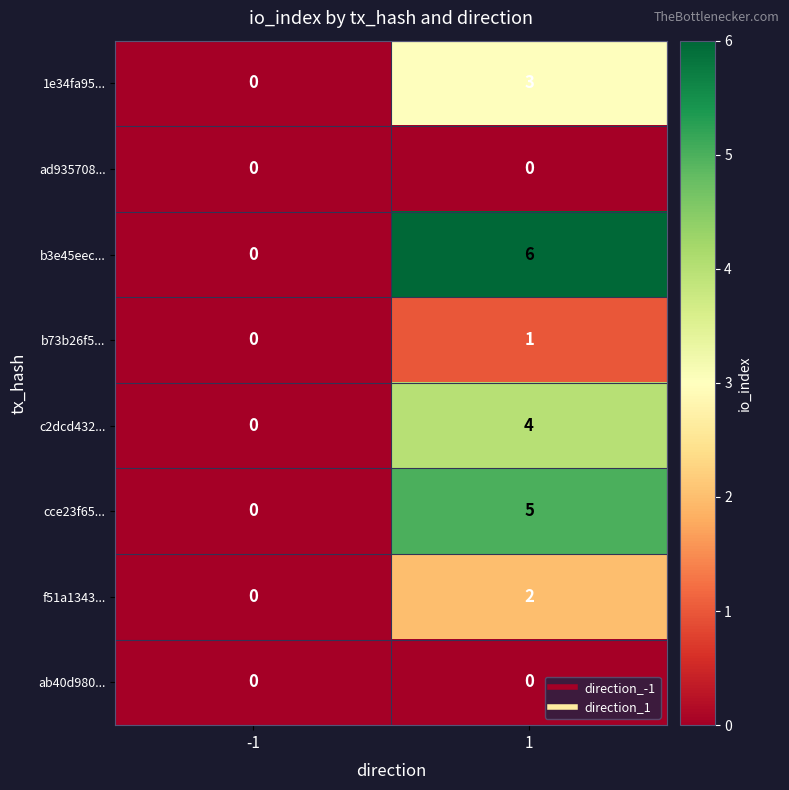

What is the sum of all c2dcd432... values?

4